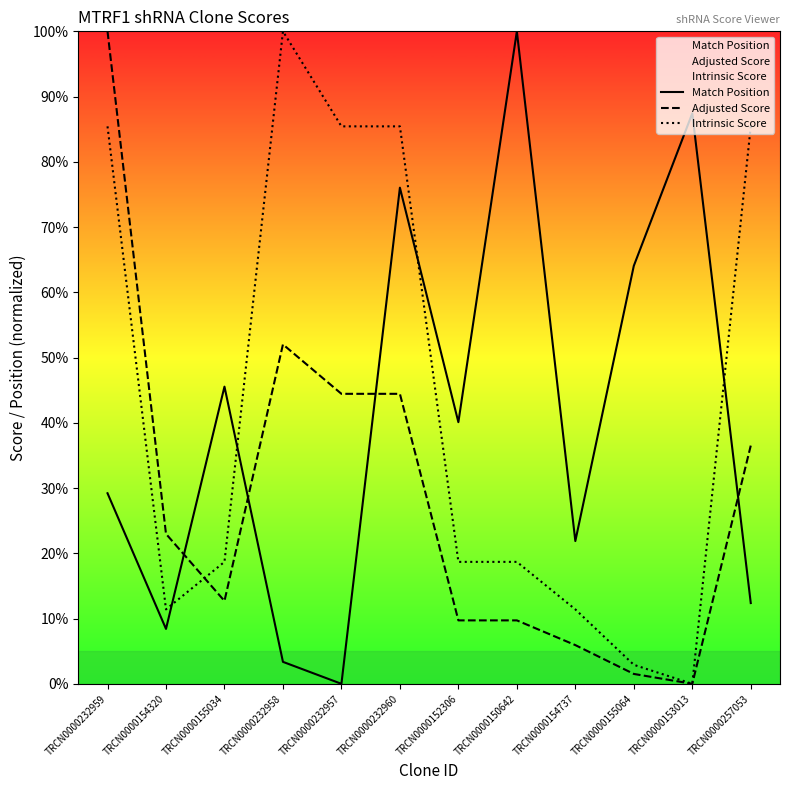

What is the highest value of the Intrinsic Score series?

100.0